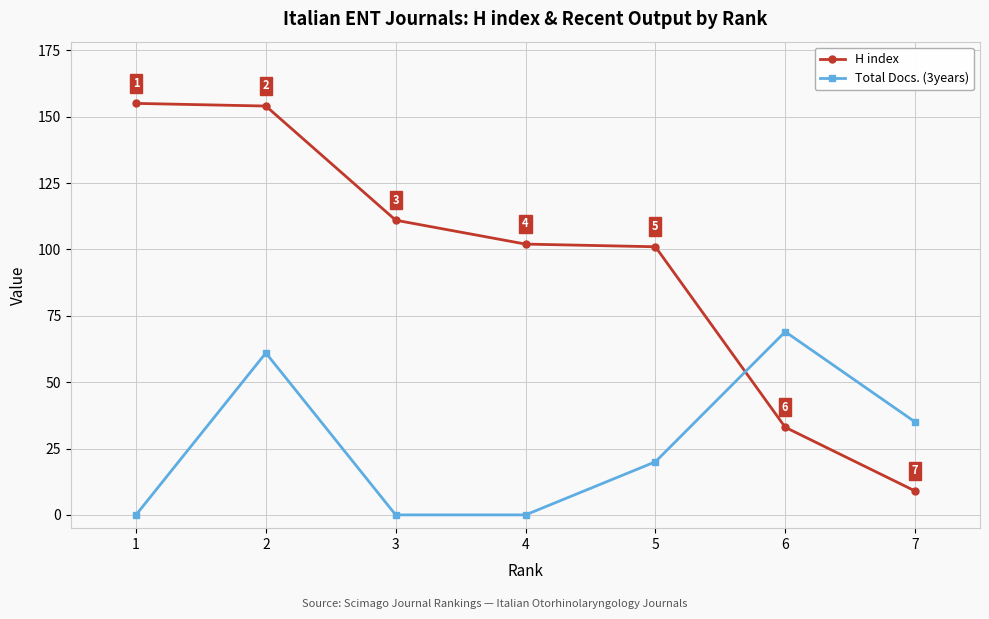

At which category is the sum across all series the highest?

2